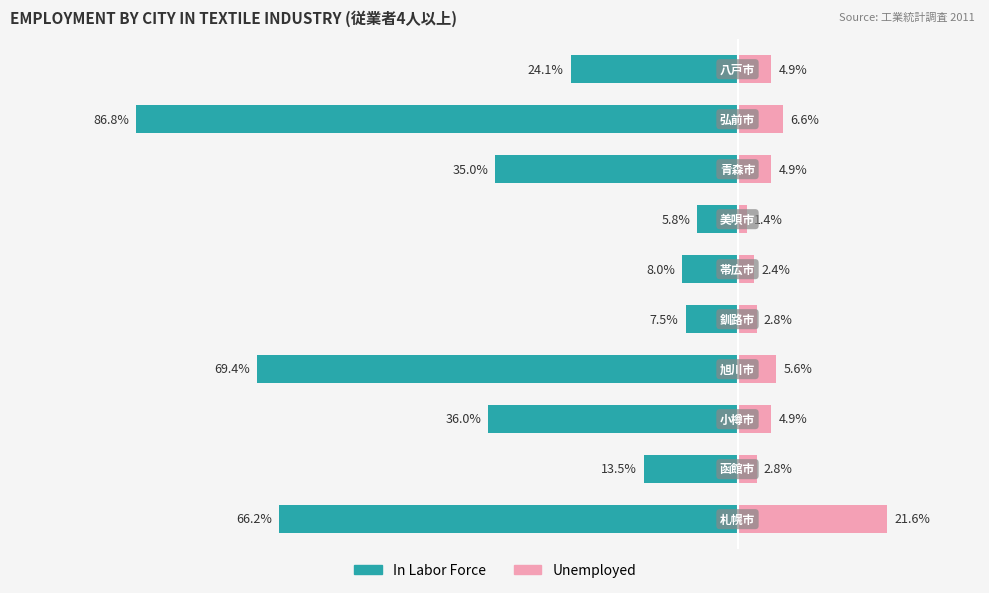

How many data points in In Labor Force are above -24?

4